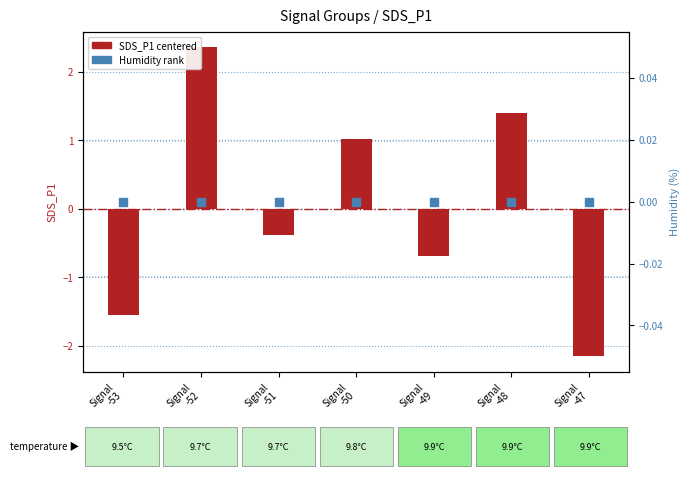

Which series contains the lowest Y value?

SDS_P1 (centered)